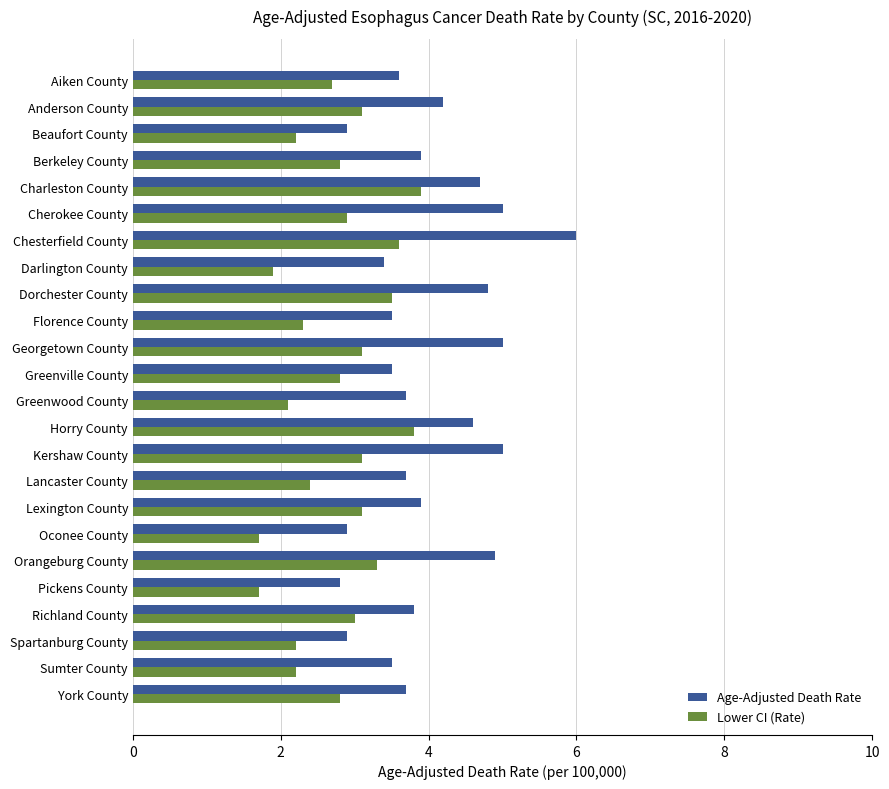

True or false: Lower CI (Rate) has a value of 2.2 at Spartanburg County.

True